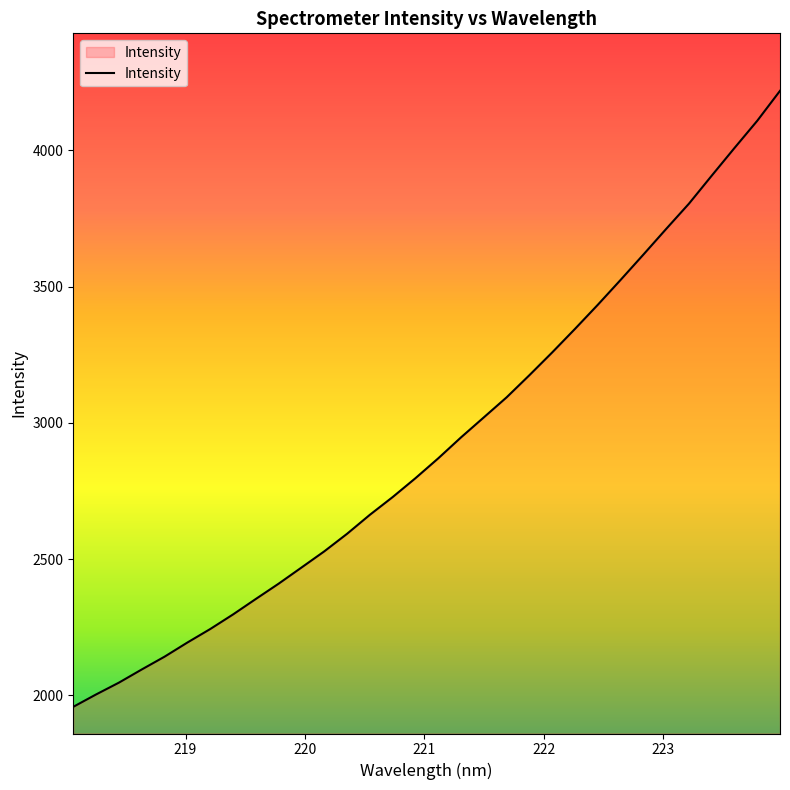

Rank the categories by value from highest to lowest.

223.9802, 223.7895, 223.5987, 223.408, 223.2172, 223.0264, 222.8355, 222.6447, 222.4538, 222.263, 222.0721, 221.8812, 221.6902, 221.4993, 221.3083, 221.1174, 220.9264, 220.7354, 220.5444, 220.3533, 220.1623, 219.9712, 219.7801, 219.589, 219.3979, 219.2067, 219.0156, 218.8244, 218.6332, 218.442, 218.2508, 218.0596